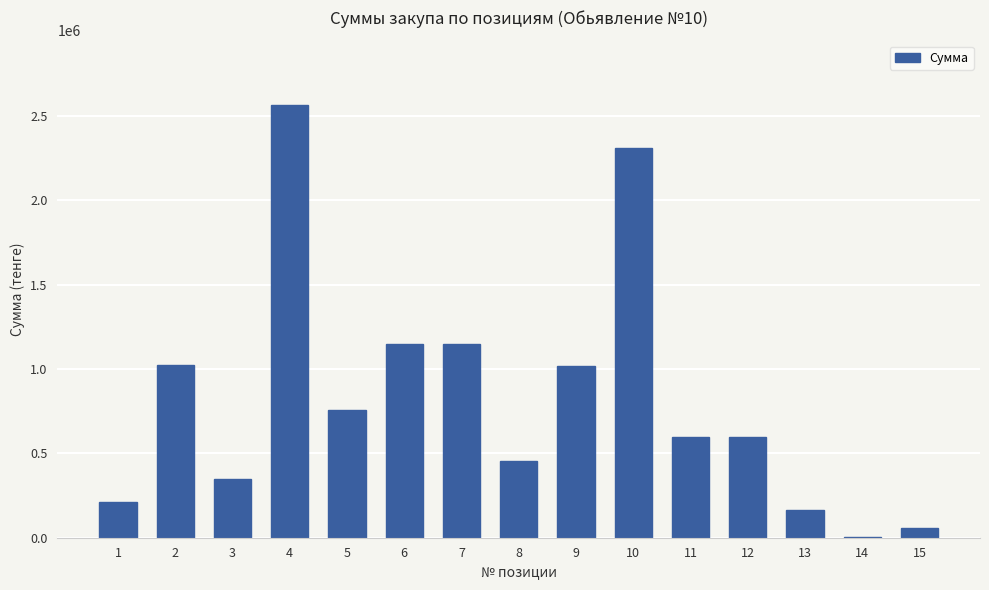

Are the bars horizontal?

No